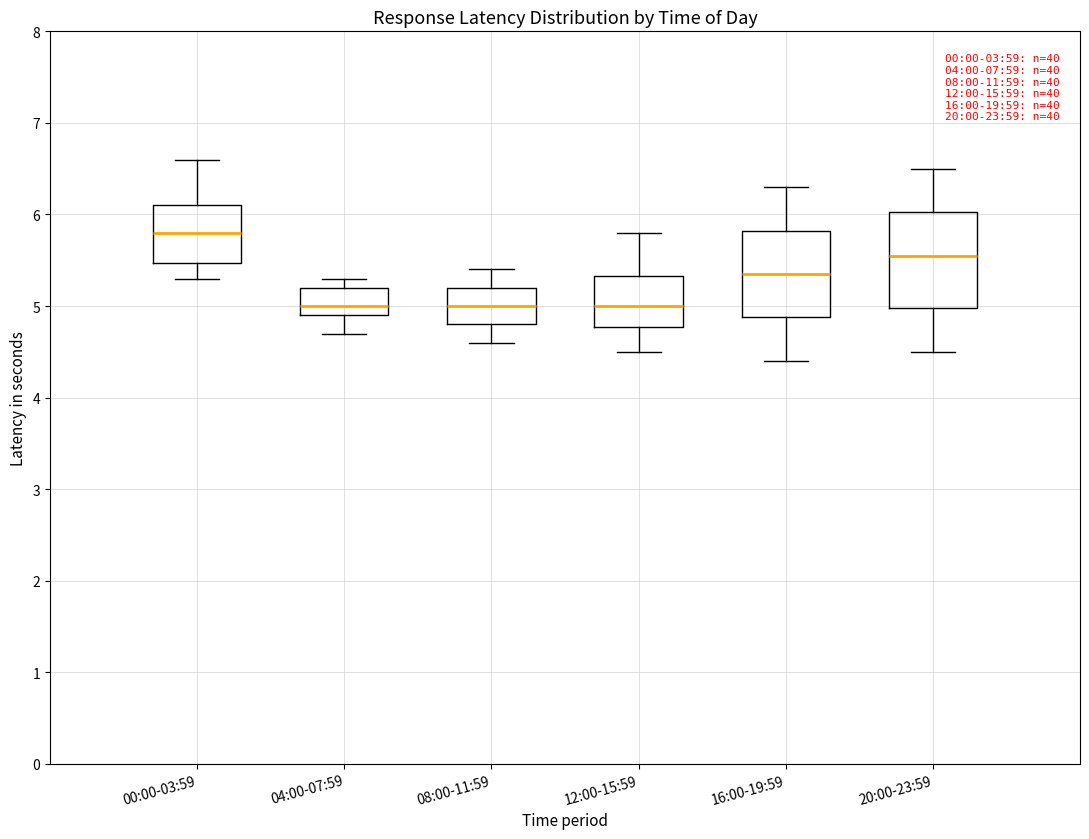

Reading left to right, read every box against the y-axis: the position of its median line, the range the box covers, and the ends of its whiskers. The values are not printed on the chart, so give them approximately, as read against the axis.

00:00-03:59: median 5.8, box 5.5 to 6.1, whiskers 5.3 to 6.6
04:00-07:59: median 5.0, box 4.9 to 5.2, whiskers 4.7 to 5.3
08:00-11:59: median 5.0, box 4.8 to 5.2, whiskers 4.6 to 5.4
12:00-15:59: median 5.0, box 4.8 to 5.3, whiskers 4.5 to 5.8
16:00-19:59: median 5.4, box 4.9 to 5.8, whiskers 4.4 to 6.3
20:00-23:59: median 5.6, box 5.0 to 6.0, whiskers 4.5 to 6.5